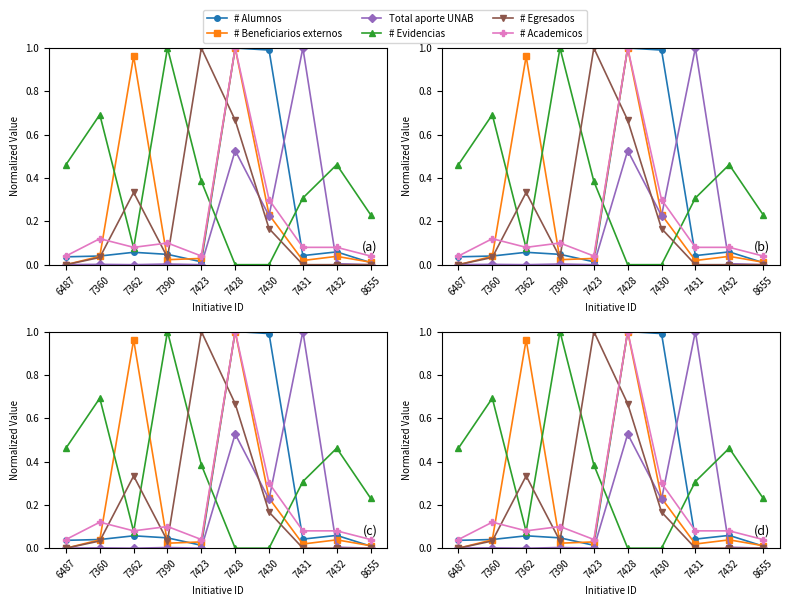

Does the chart have visible grid lines?

No